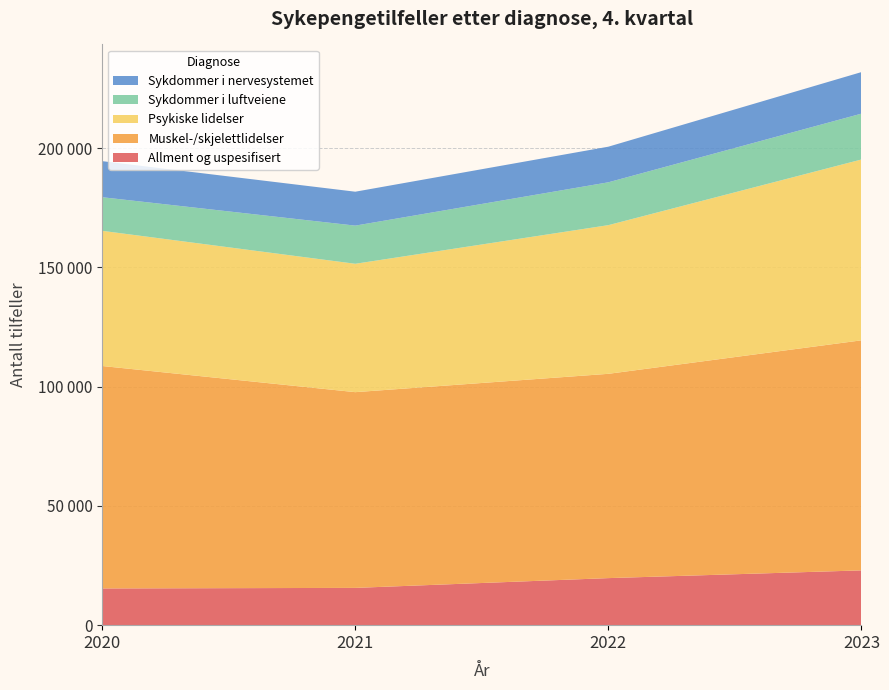

Reading left to right, transcribe all the data shown in this chart.

Allment og uspesifisert: 2020=15396	2021=15625	2022=19723	2023=22966
Muskel-/skjelettlidelser: 2020=93236	2021=82044	2022=85632	2023=96430
Psykiske lidelser: 2020=56659	2021=53809	2022=62315	2023=75795
Sykdommer i luftveiene: 2020=14088	2021=15995	2022=17964	2023=19218
Sykdommer i nervesystemet: 2020=15120	2021=14215	2022=14924	2023=17414